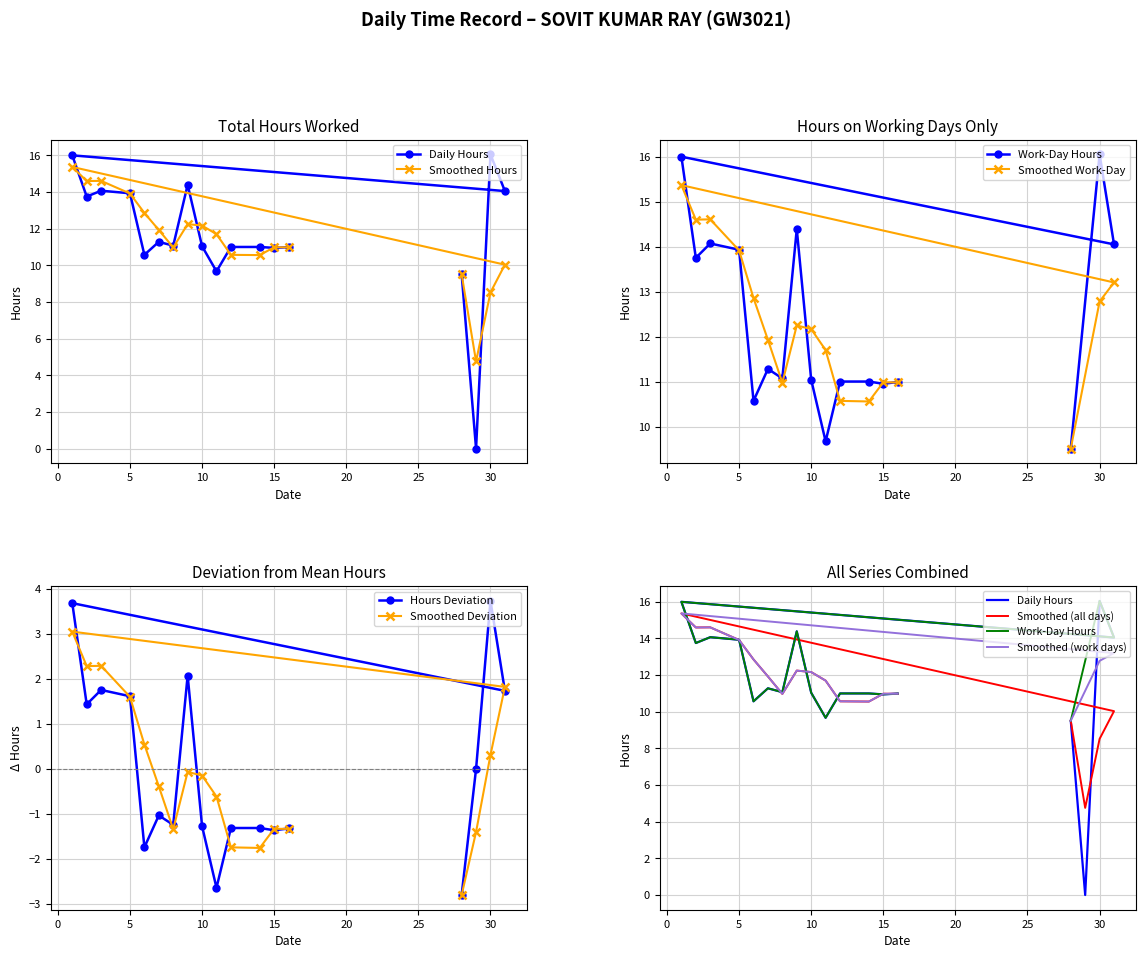

Approximately how many times larger is the value at 2 compared to 8?

1.2